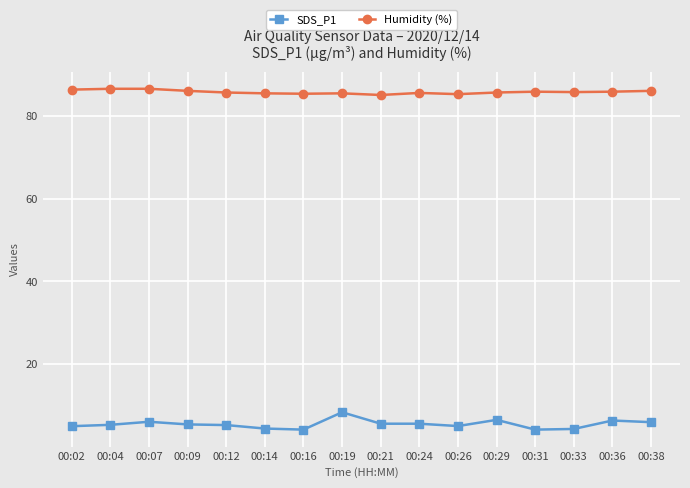

The SDS_P1 series shows 6.4 at 00:36. True or false?

True